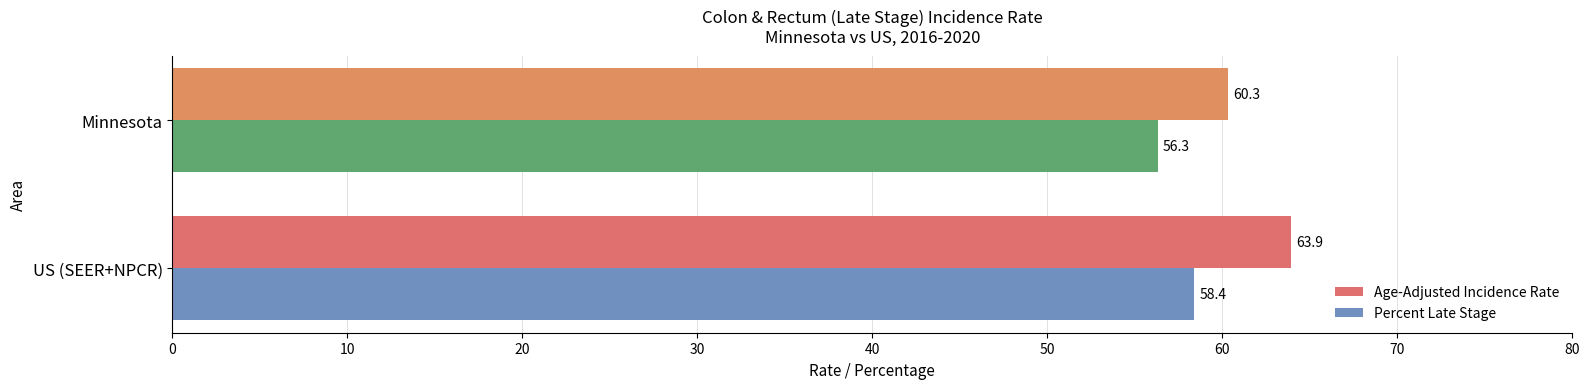

Which series has the largest range (max minus min)?

Age-Adjusted Incidence Rate